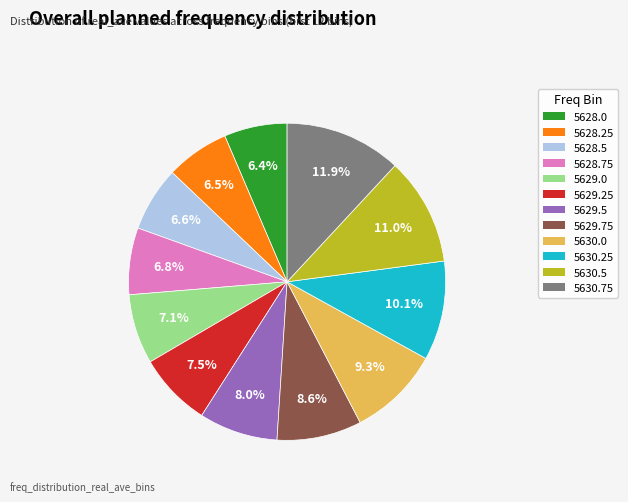

Combined, do 5630.5 and 5630.0 account for over 50%?

No